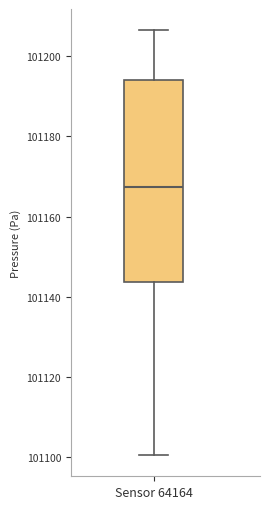

Read this box plot against the y-axis: the position of the median line, the range covered by the box, and the ends of both whiskers. The values are not printed on the chart, so give them approximately, as read against the axis.

median 101168, box 101144 to 101194, whiskers 101100 to 101206